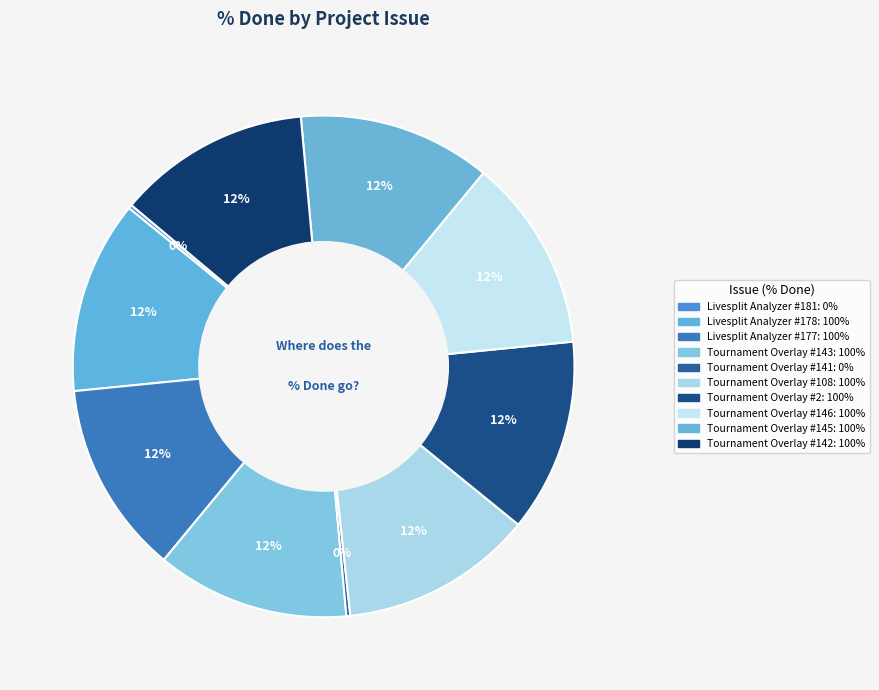

What percentage is the Livesplit Analyzer #178 slice, to the nearest percent?

12%